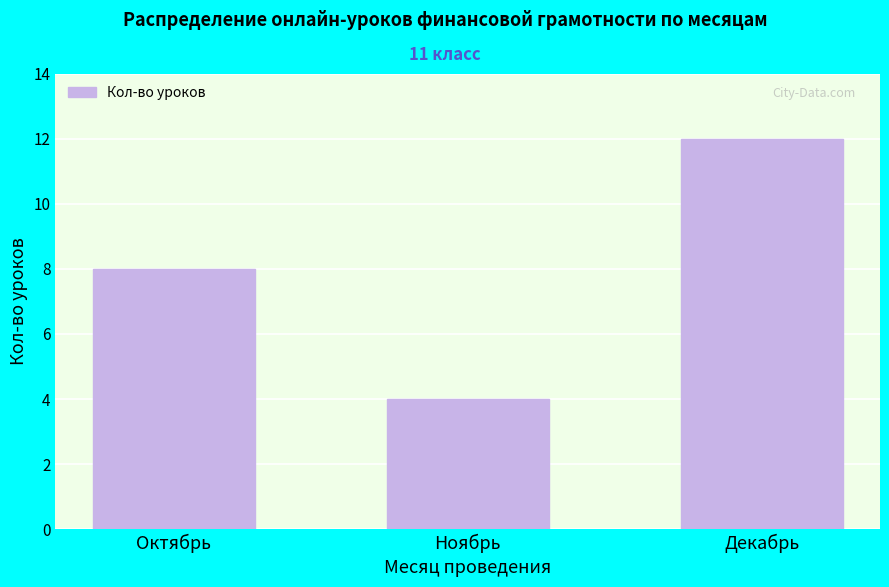

Reading left to right, transcribe all the data shown in this chart.

Октябрь=8	Ноябрь=4	Декабрь=12